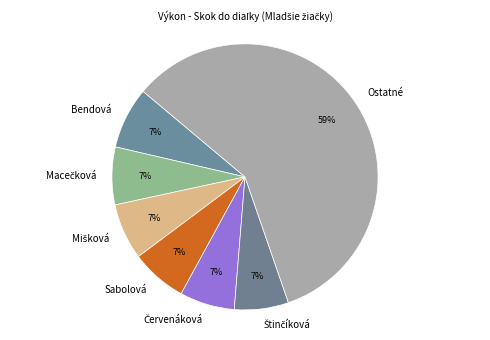

True or false: Sabolová accounts for 7% of the total.

True